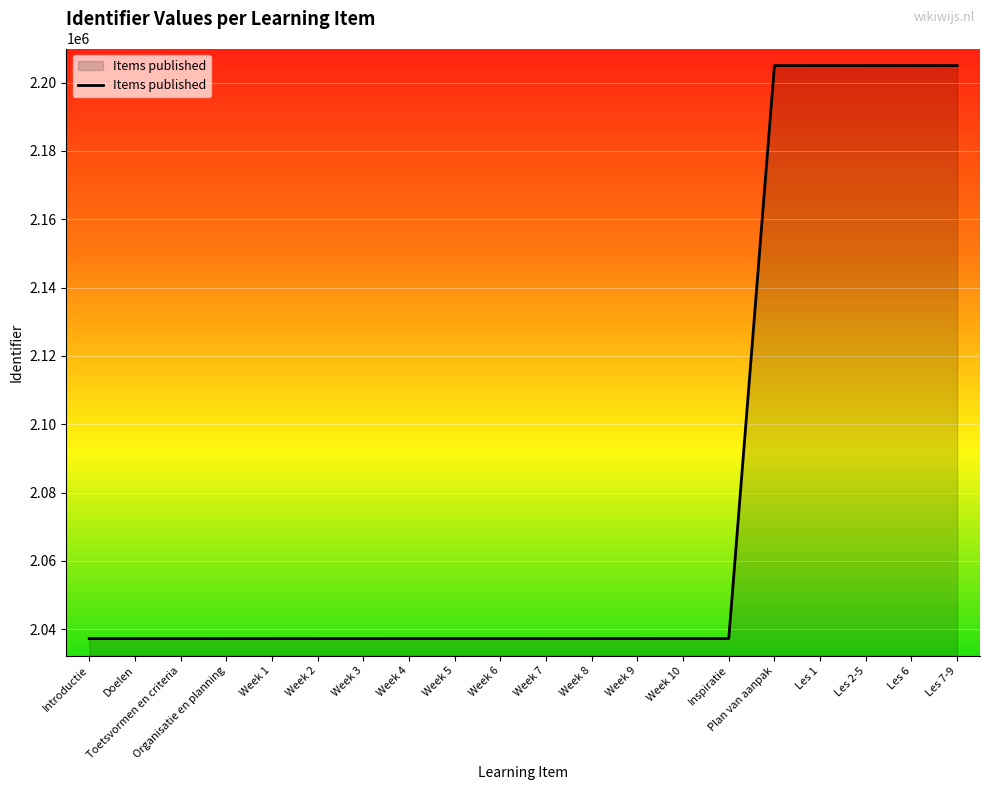

The chart shows a value of 3478007 at Toetsvormen en criteria. True or false?

False